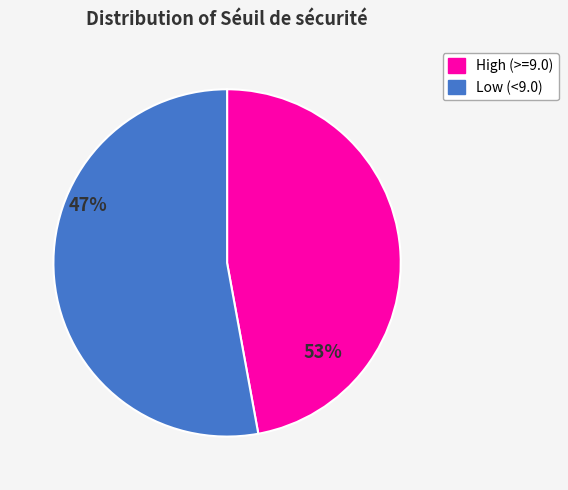

Is there a majority slice in this chart?

Yes